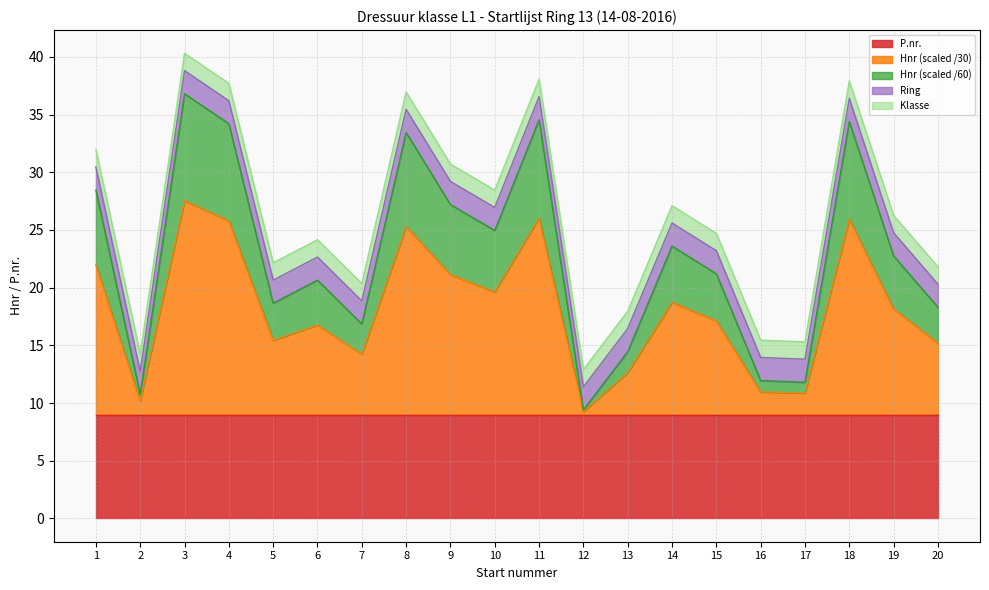

Rank the categories by value from lowest to highest.

12, 2, 17, 16, 13, 7, 20, 5, 6, 15, 19, 14, 10, 9, 1, 8, 4, 18, 11, 3